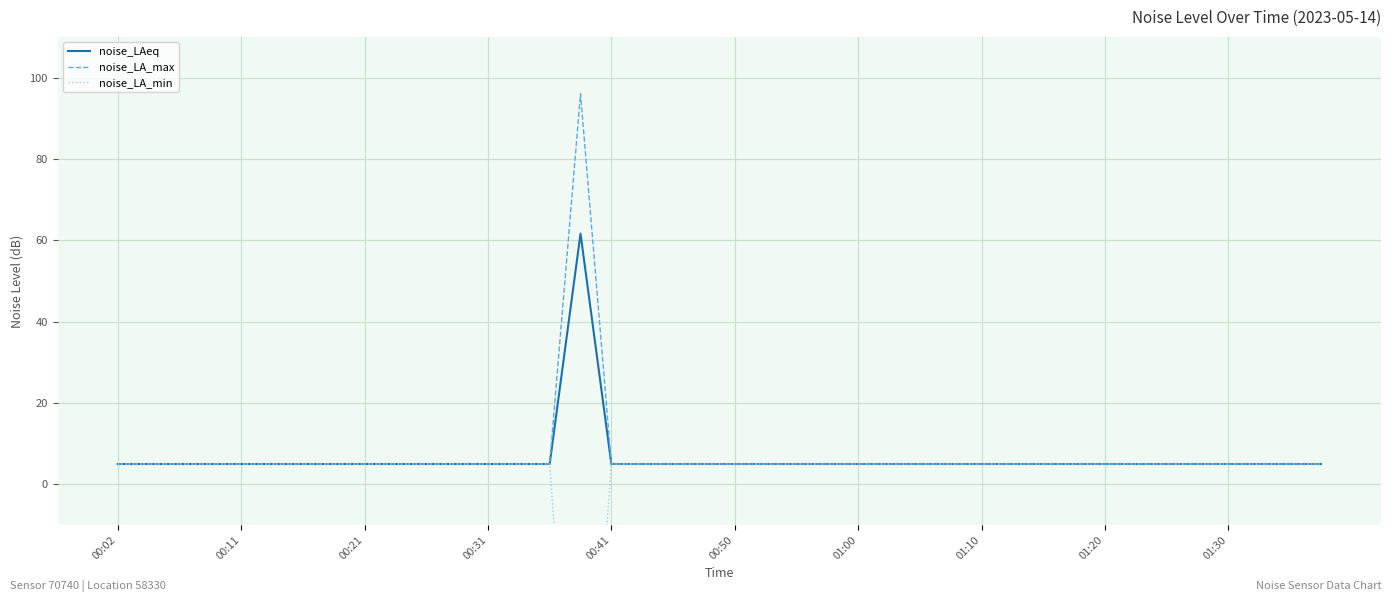

How many lines are shown in the chart?

3